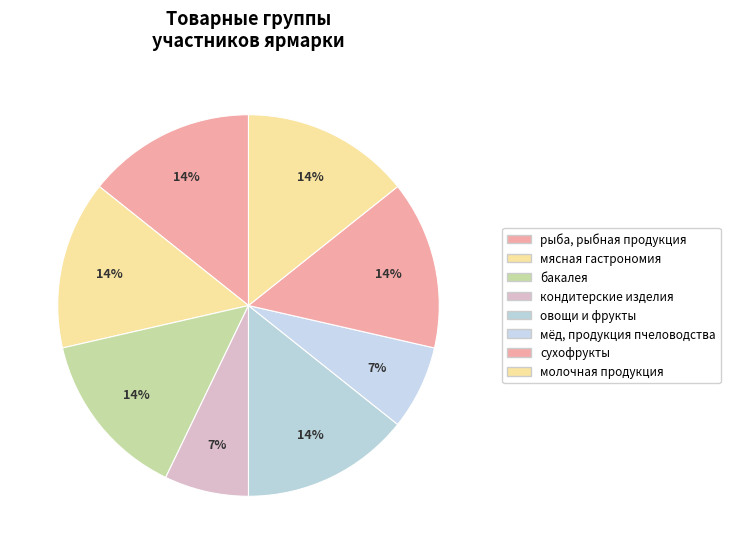

How many segments does this pie chart have?

8